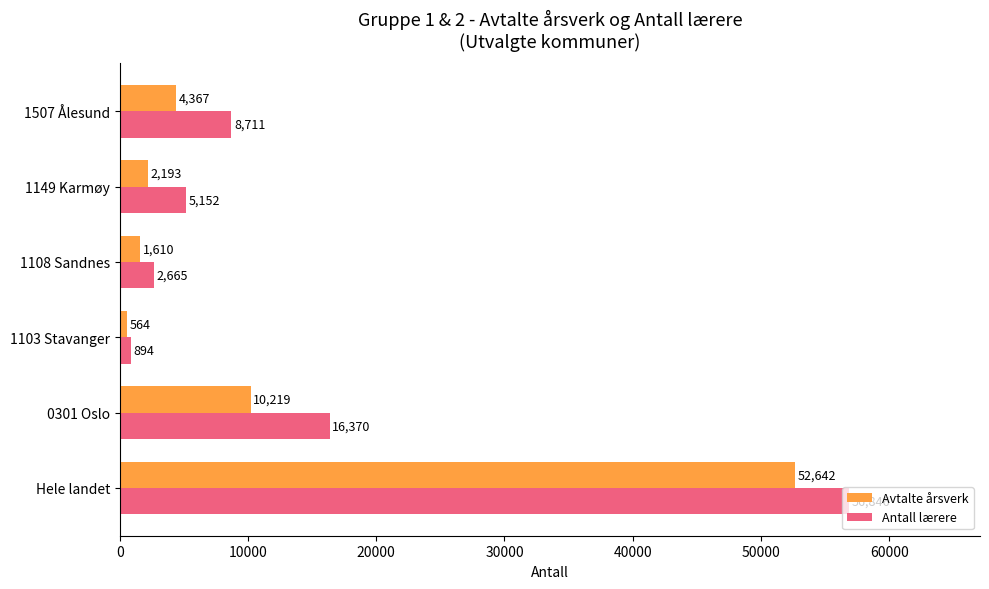

At which label does Avtalte årsverk reach its minimum?

1103 Stavanger